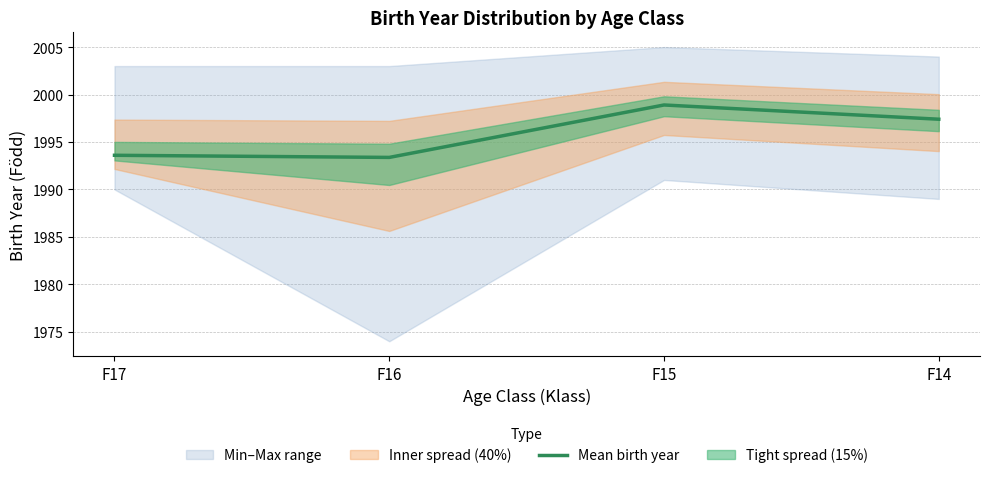

What is the average value?

1995.8